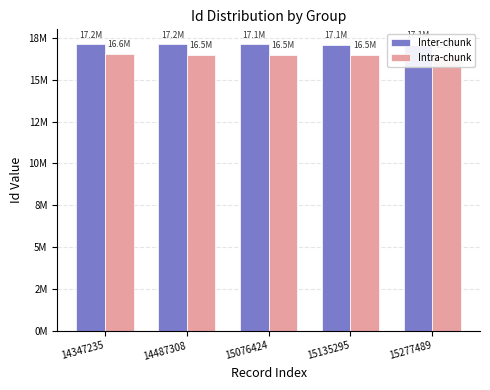

Is the value of Intra-chunk at 15277489 greater than the value of Inter-chunk at 15076424?

No